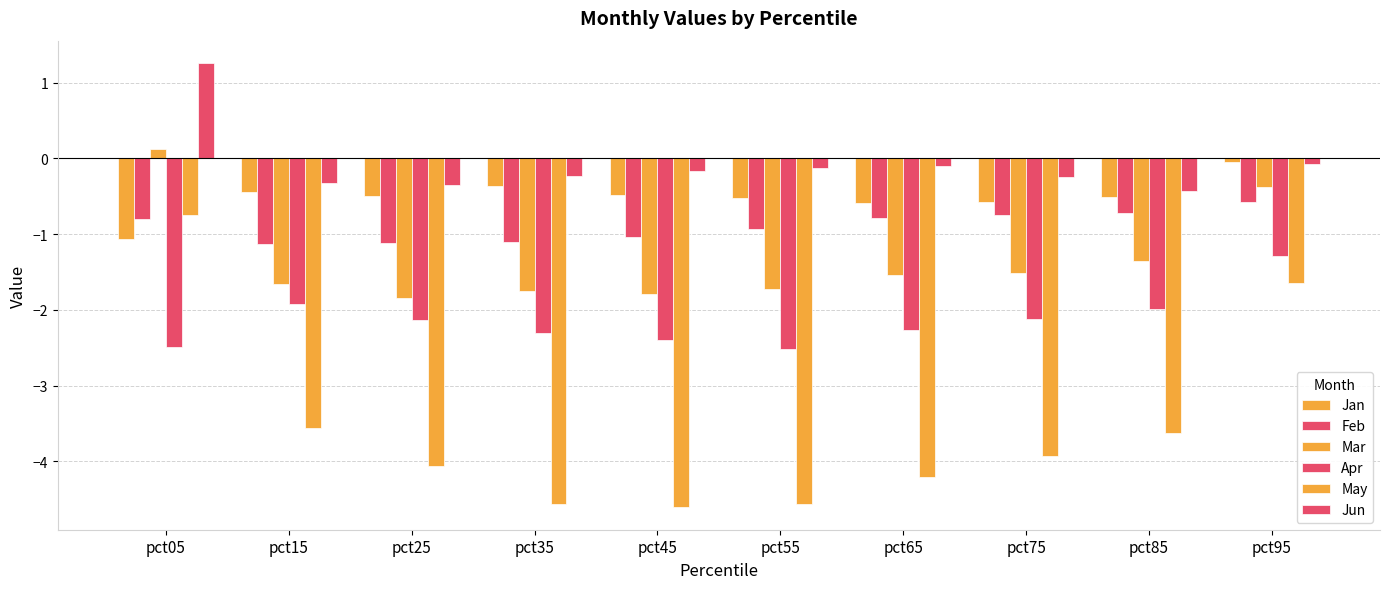

Does the chart contain stacked bars?

No